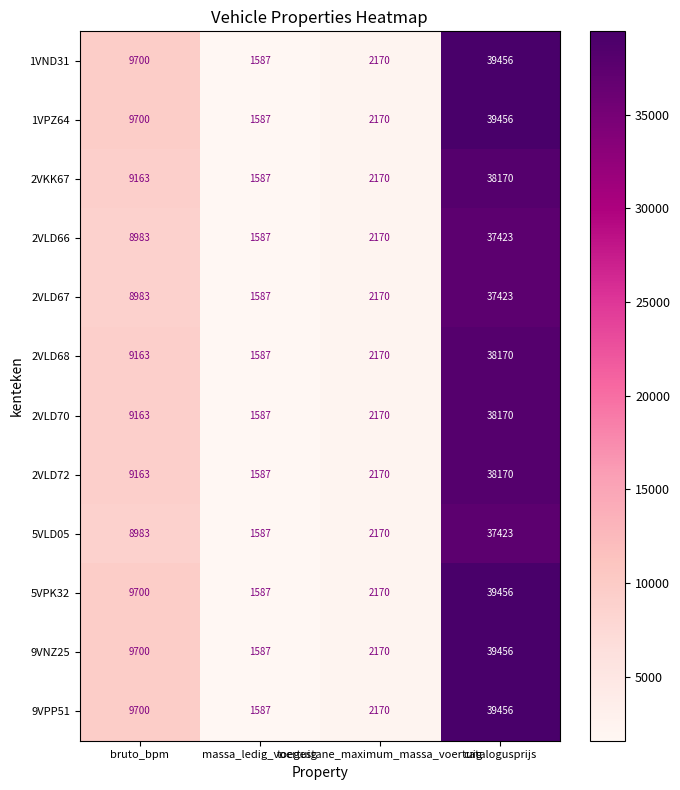

What is the highest value of the 2VLD68 series?

38170